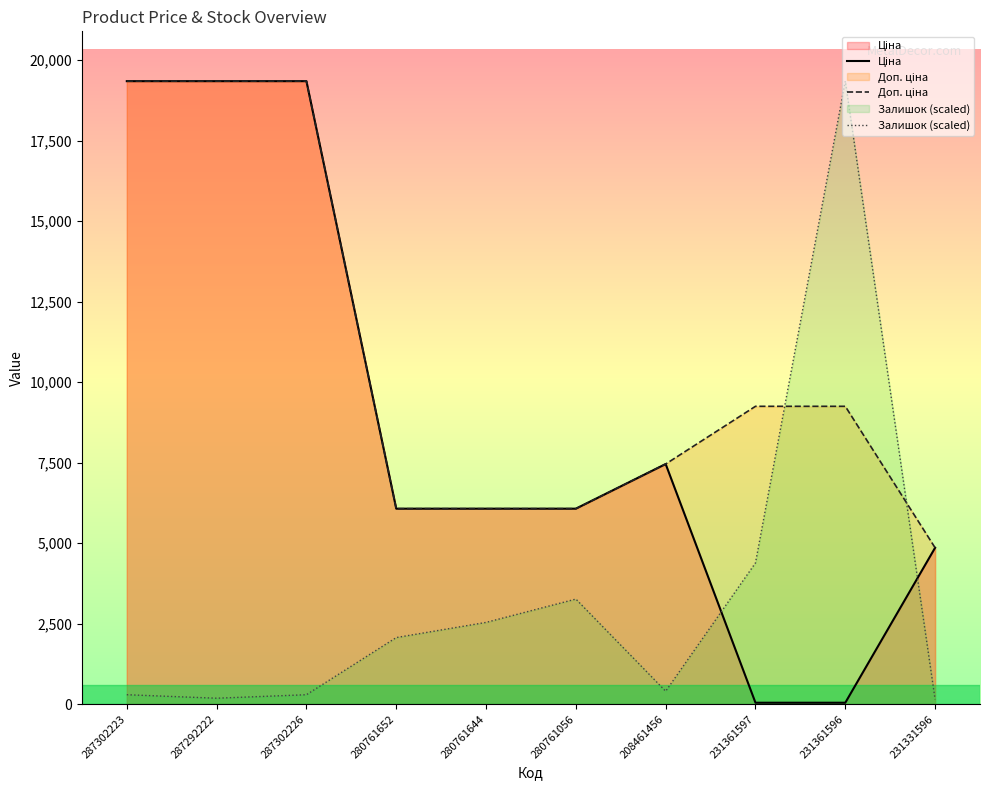

Rank the series by their maximum value, from highest to lowest.

Ціна, Доп. ціна, Залишок (scaled)